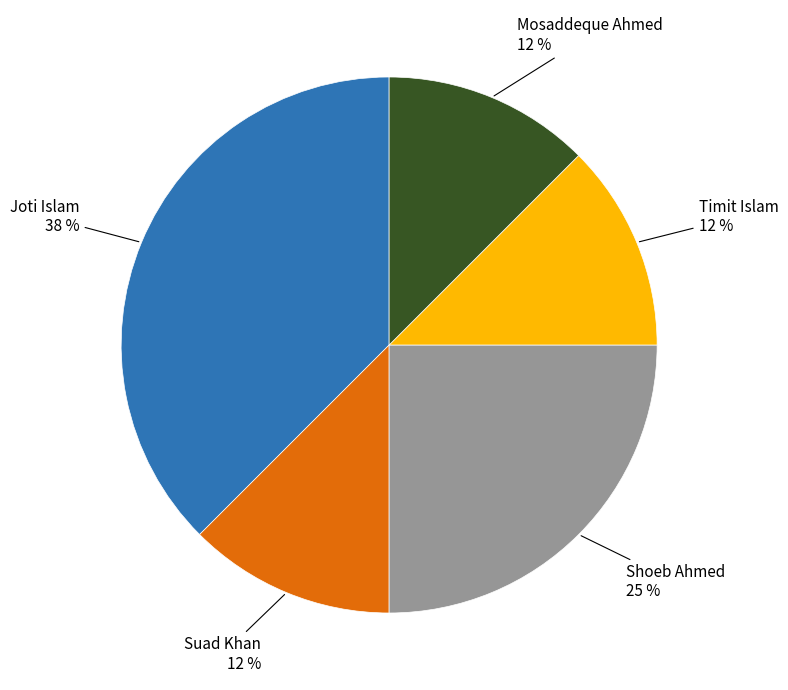

To the nearest percent, what is the average slice percentage?

20%